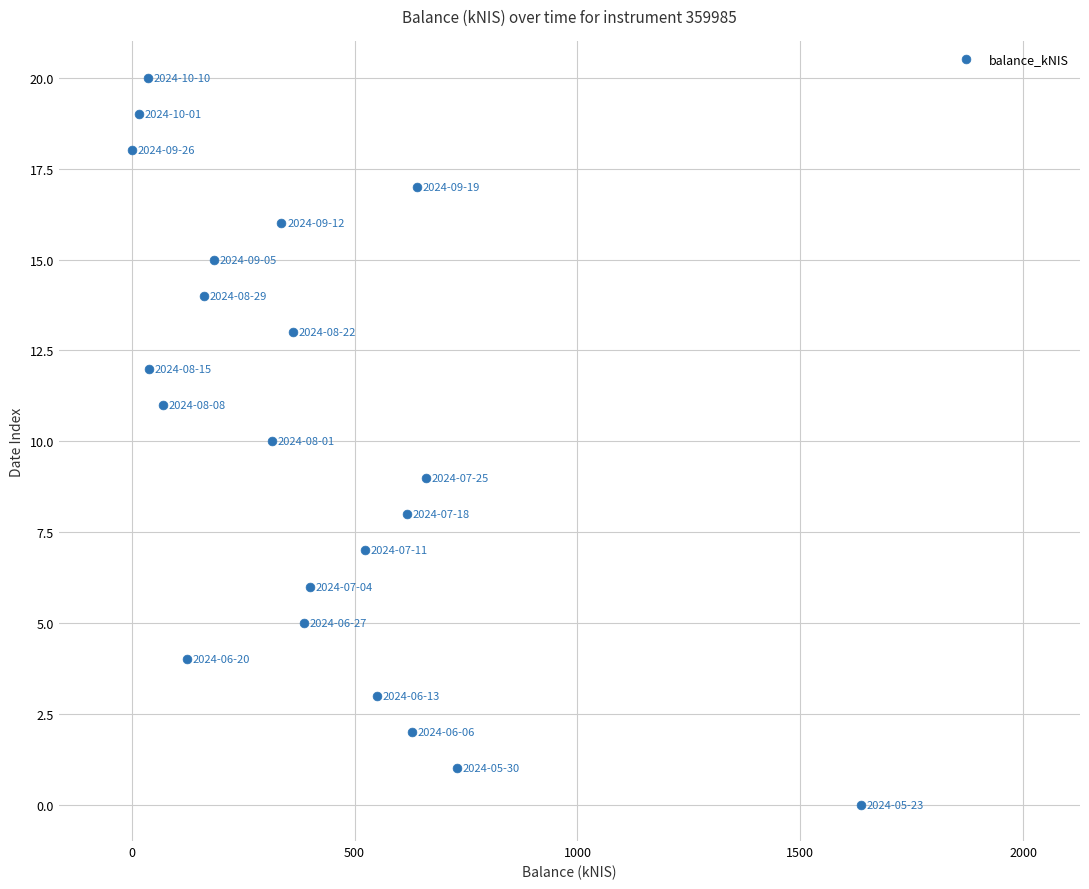

What is the range of Y values (max minus min)?

20